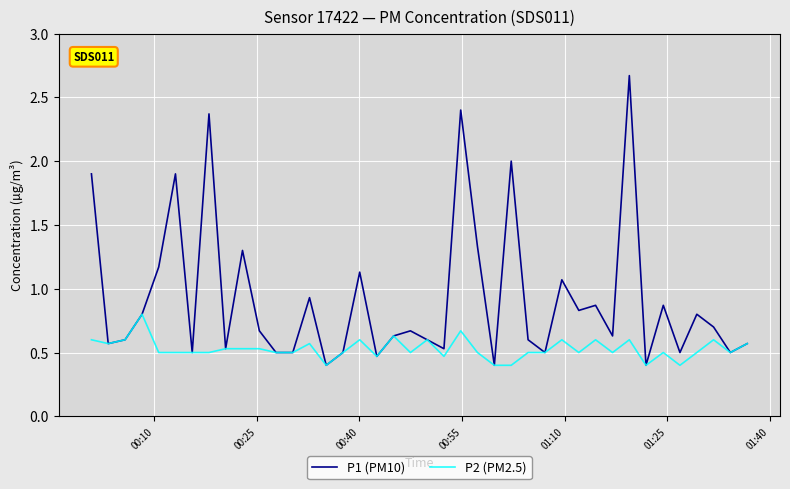

Which series has the largest total across all categories?

P1 (PM10)